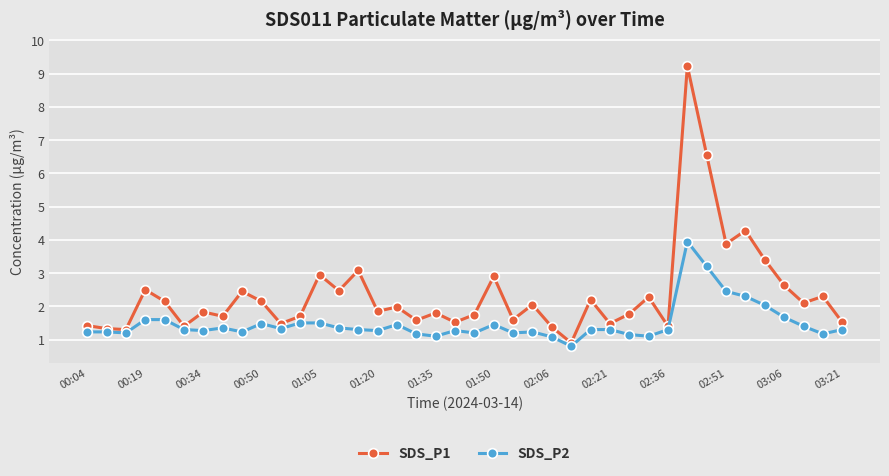

What is the maximum value for SDS_P2?

4.0